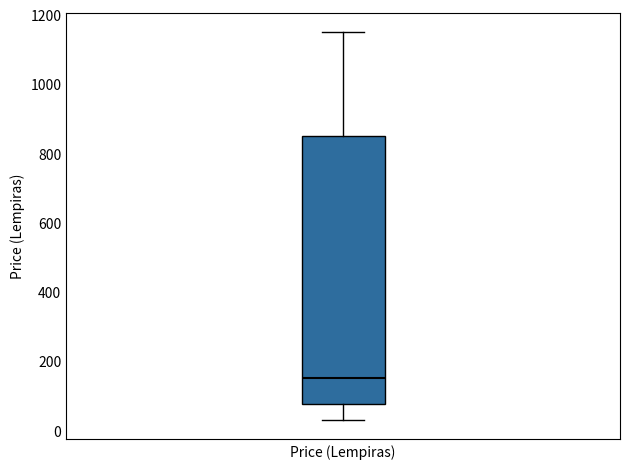

Read this box plot against the y-axis: the position of the median line, the range covered by the box, and the ends of both whiskers. The values are not printed on the chart, so give them approximately, as read against the axis.

median 160, box 80 to 860, whiskers 40 to 1160